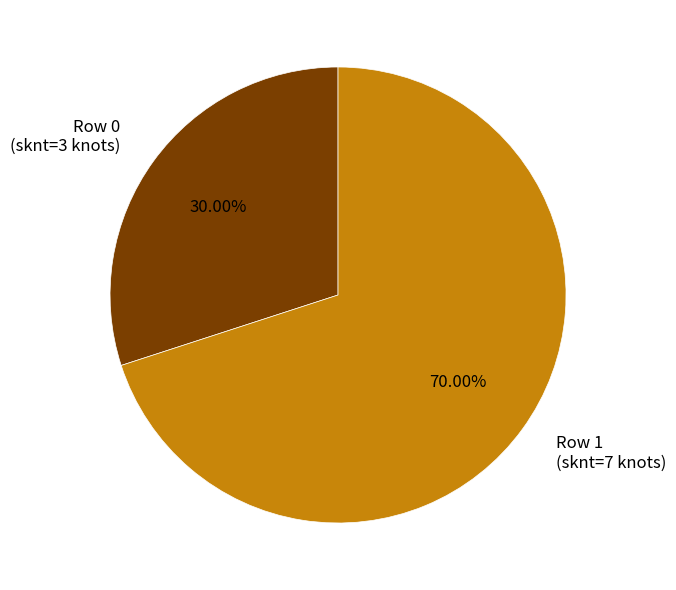

Which category accounts for the majority?

Row 1 (sknt=7 knots)